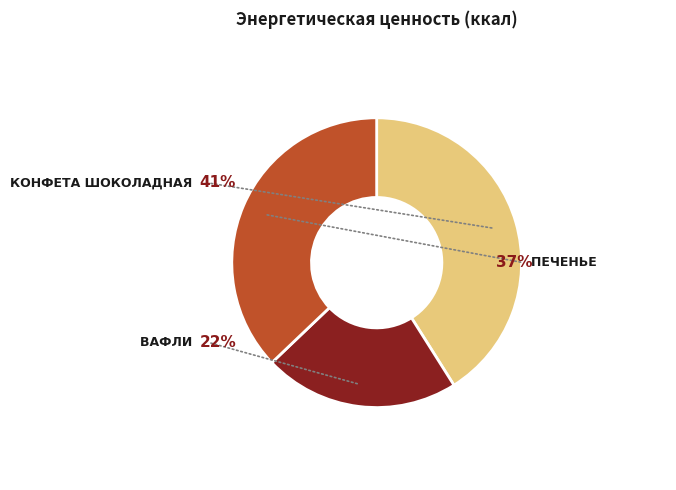

To the nearest percent, what is the difference between the Печенье and Конфета шоколадная slice percentages?

4%